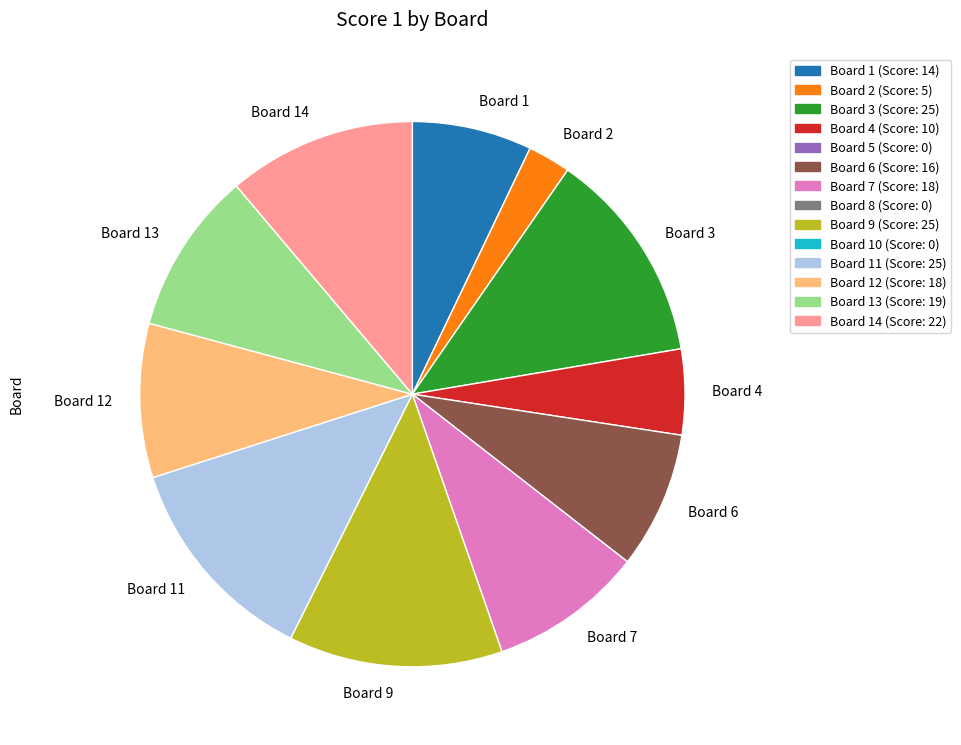

Which slice is the smallest?

Board 2